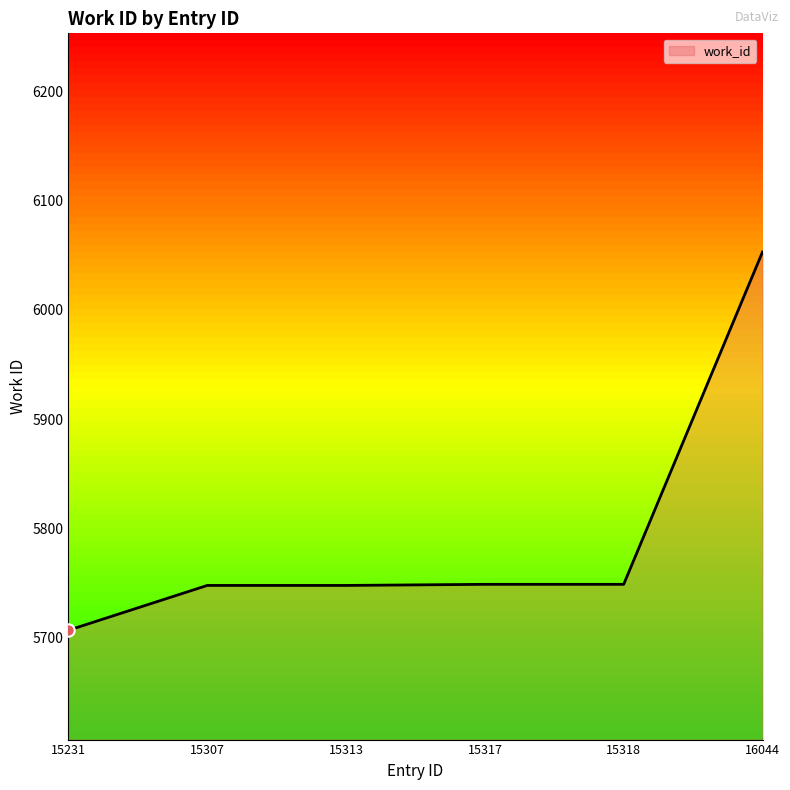

Approximately how many times larger is the value at 15317 compared to 16044?

0.9